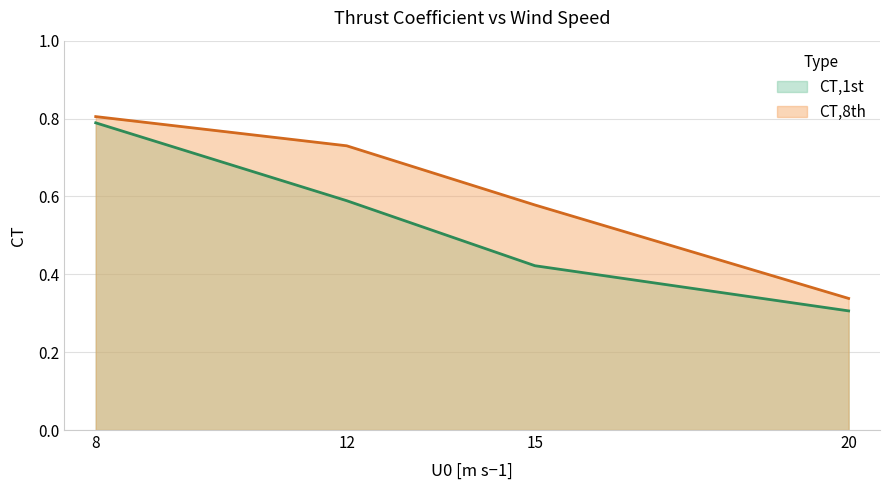

Which series has the widest spread of values?

CT,1st